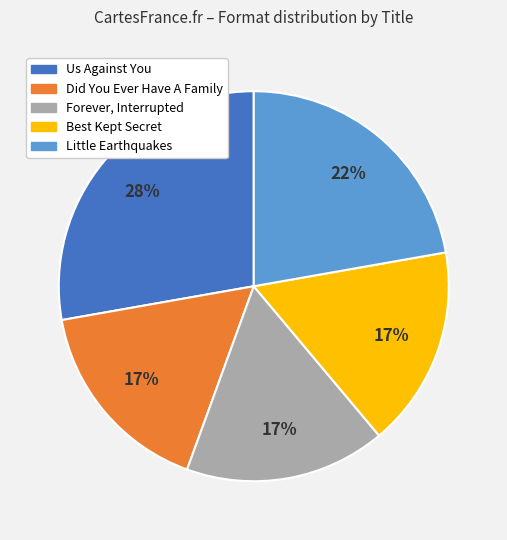

Between Us Against You and Little Earthquakes, which is larger?

Us Against You